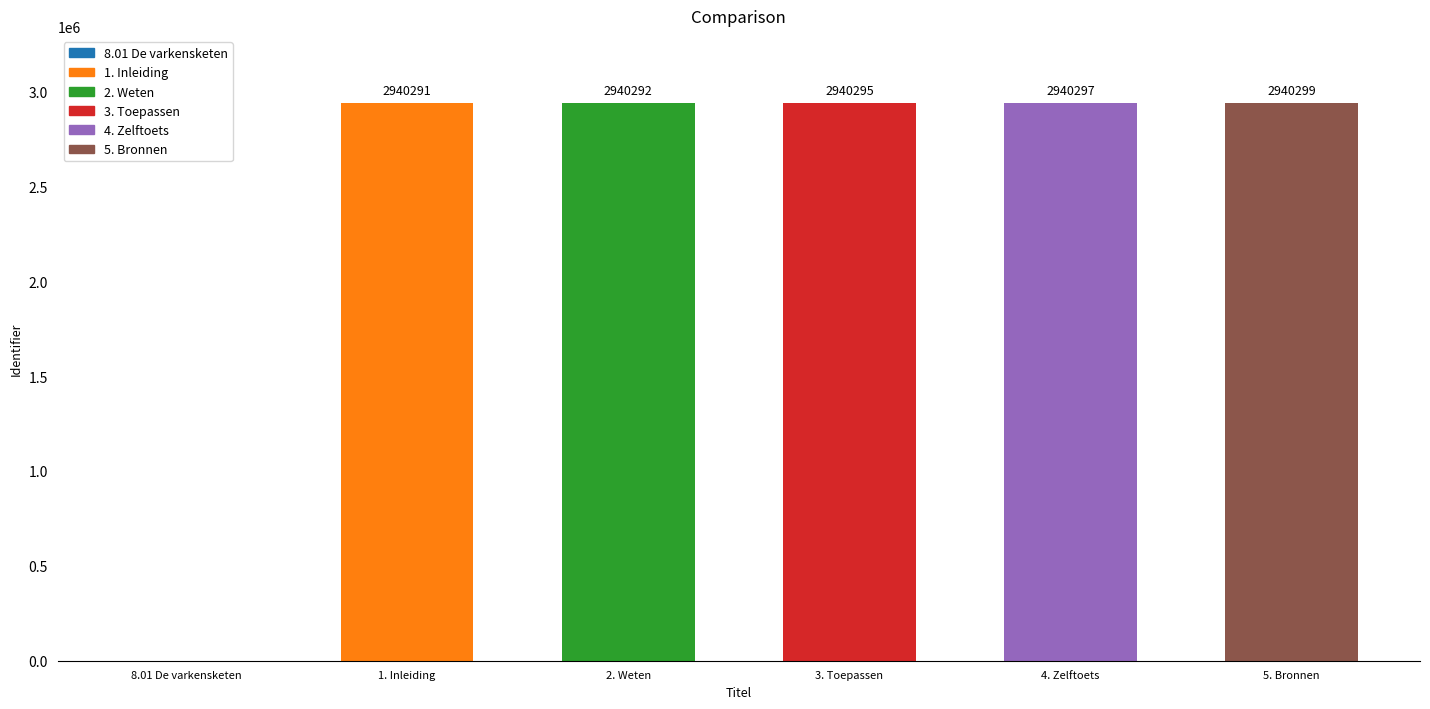

Where does the data first go above 2940295?

4. Zelftoets